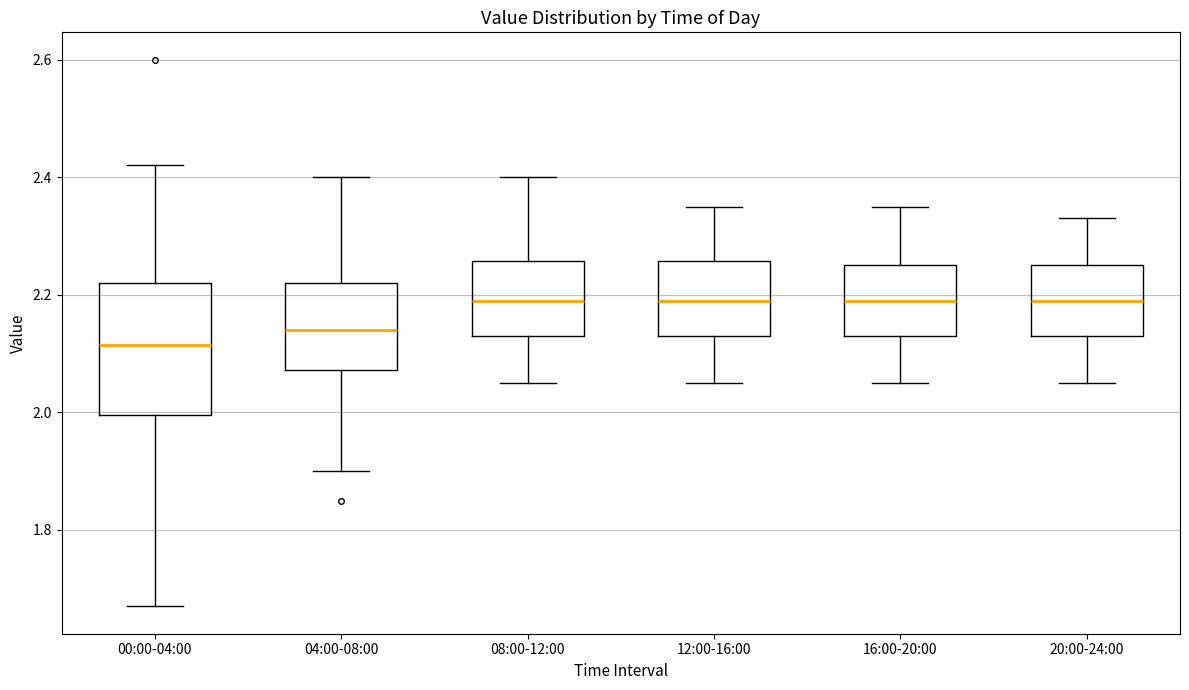

Reading left to right, transcribe this box plot: for each box, give where its median line is, the range the box spans, and where its two whiskers end, as read against the y-axis. The values are not printed on the chart, so give them approximately, as read against the axis.

00:00-04:00: median 2.12, box 2.00 to 2.22, whiskers 1.68 to 2.42
04:00-08:00: median 2.14, box 2.08 to 2.22, whiskers 1.90 to 2.40
08:00-12:00: median 2.20, box 2.14 to 2.26, whiskers 2.06 to 2.40
12:00-16:00: median 2.20, box 2.14 to 2.26, whiskers 2.06 to 2.36
16:00-20:00: median 2.20, box 2.14 to 2.26, whiskers 2.06 to 2.36
20:00-24:00: median 2.20, box 2.14 to 2.26, whiskers 2.06 to 2.34